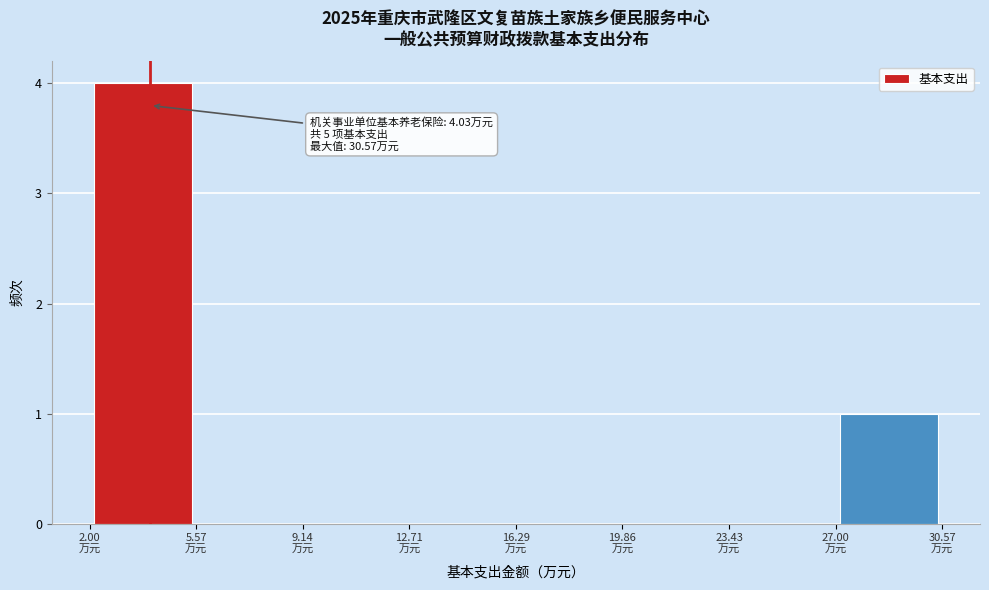

Which range on the x-axis has the tallest bar?

2.0 to 5.5